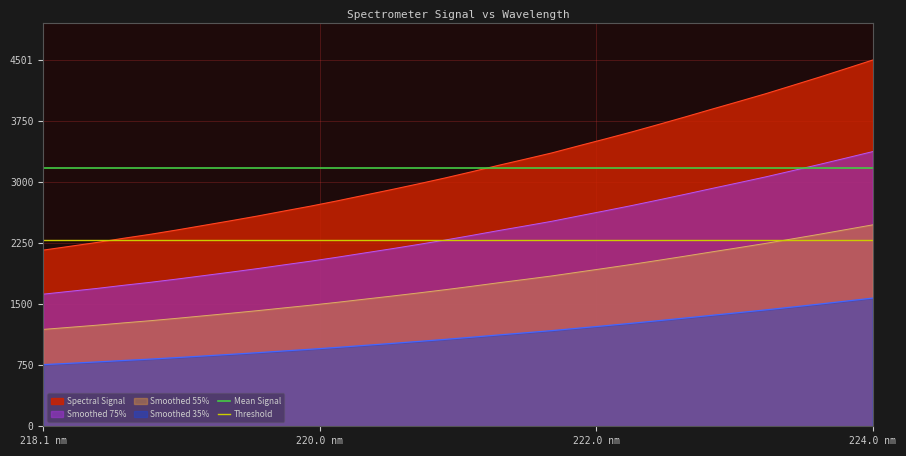

True or false: Smoothed 35% and Smoothed 75% cross at least once.

False